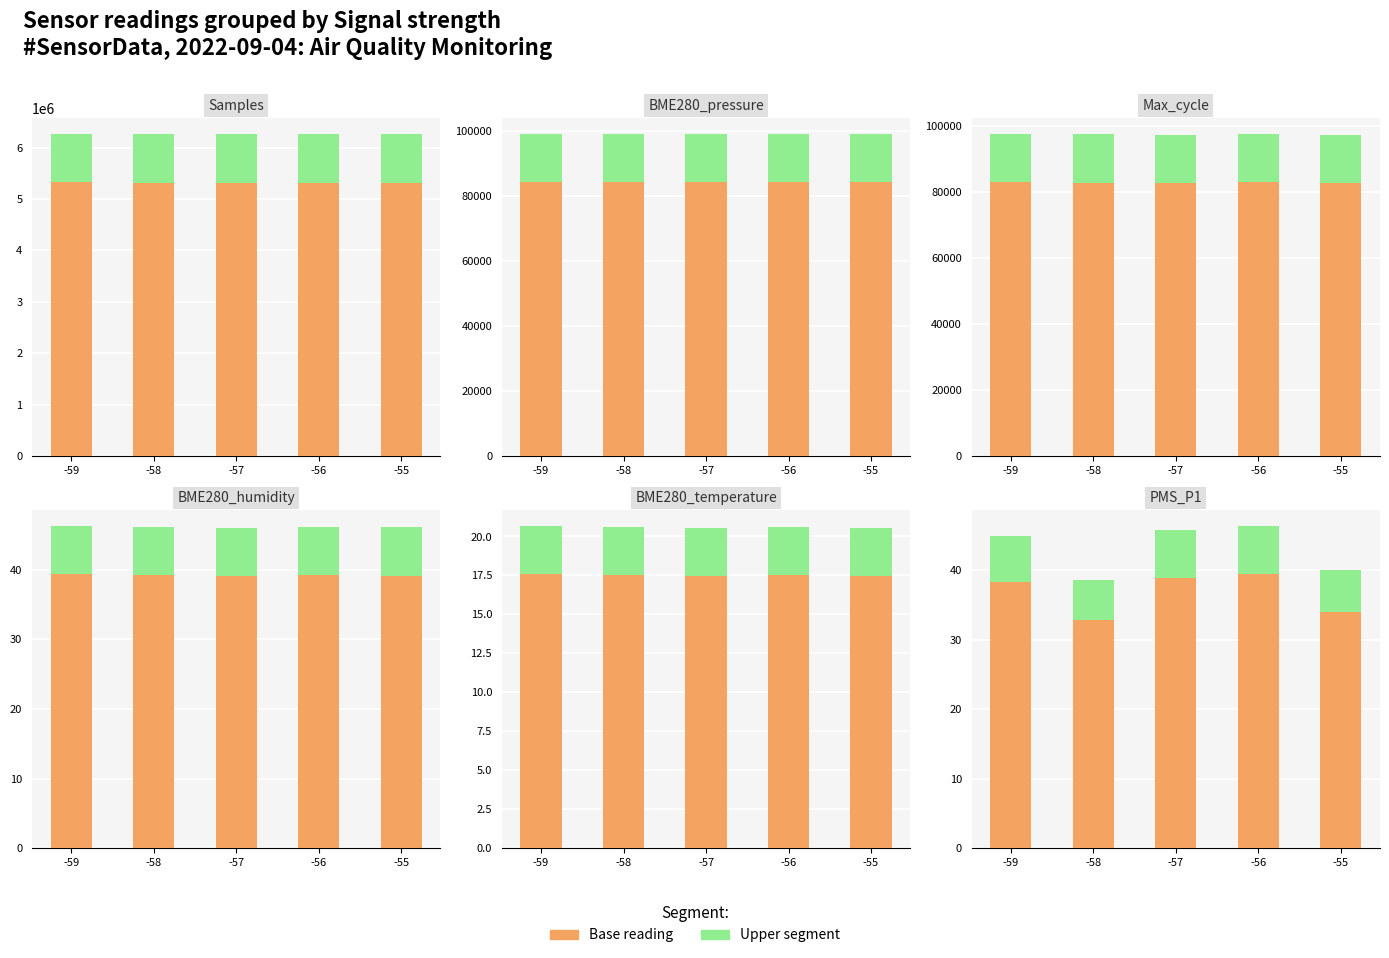

How many series are shown in this chart?

2